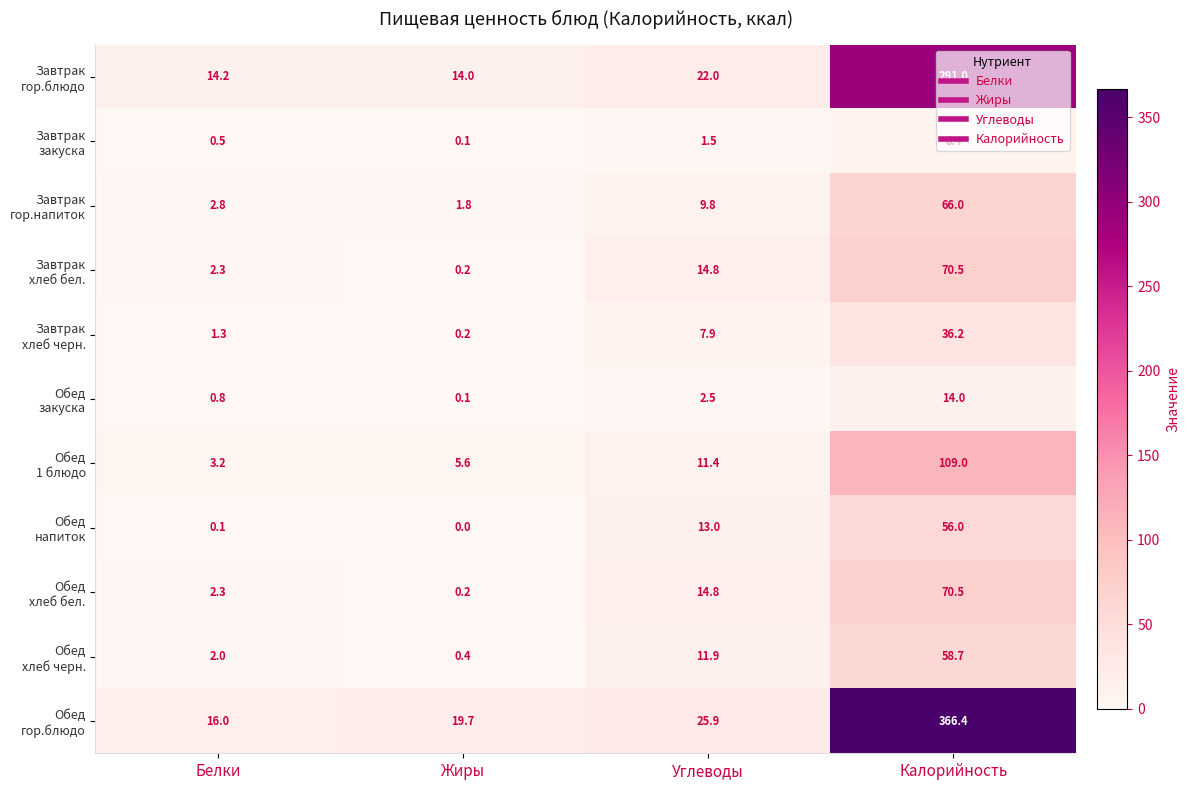

What is the greatest value displayed?

366.4